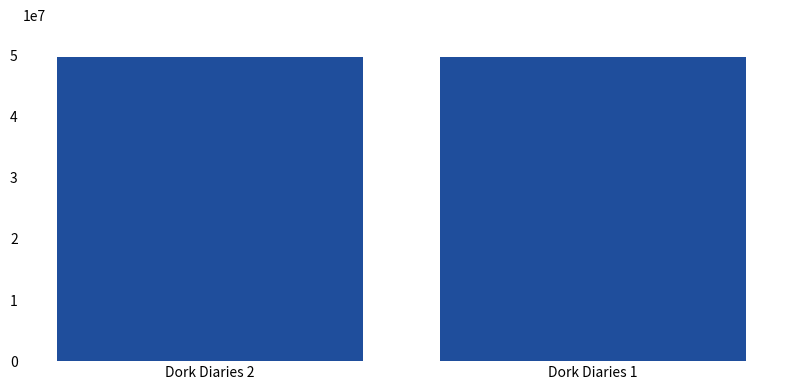

What is the value of the 1st bar from the left?

49851502